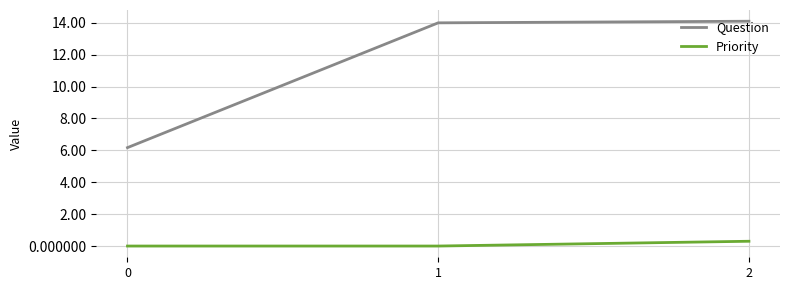

Is it true that Priority equals 0.0 at 0?

True